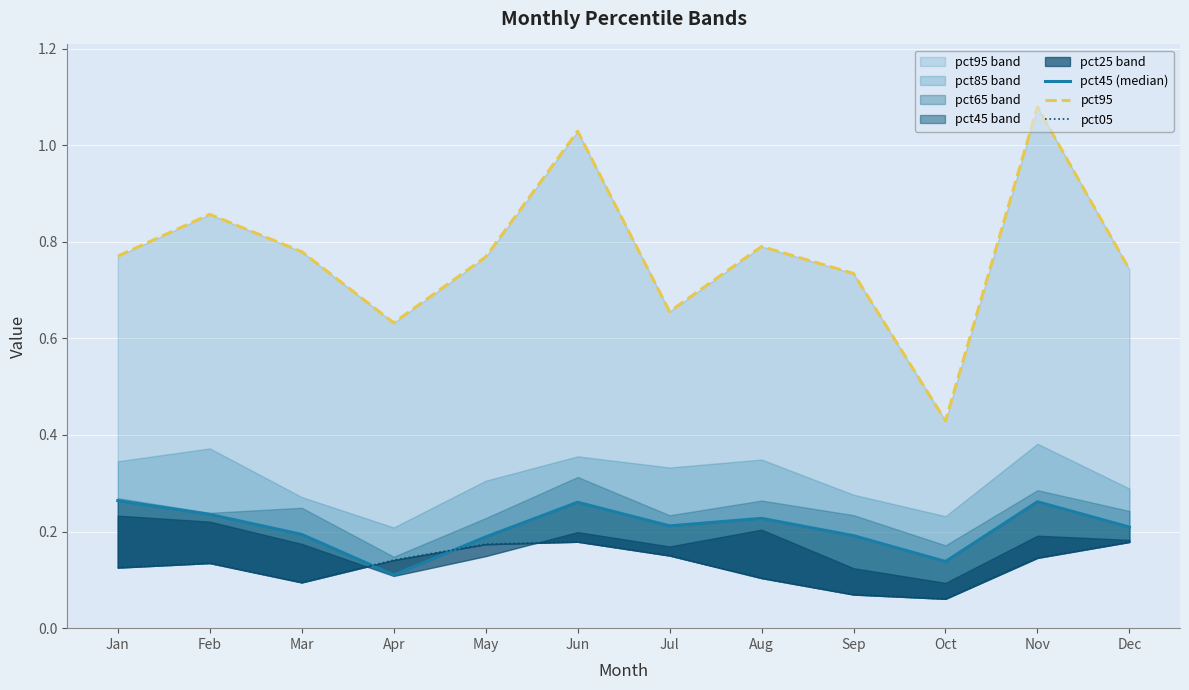

Reading right to left, what are all the values shown in this chart?

pct45 (median): 0.2	0.3	0.1	0.2	0.2	0.2	0.3	0.2	0.1	0.2	0.2	0.3
pct95: 0.7	1.1	0.4	0.7	0.8	0.7	1.0	0.8	0.6	0.8	0.9	0.8
pct05: 0.2	0.1	0.1	0.1	0.1	0.2	0.2	0.2	0.1	0.1	0.1	0.1